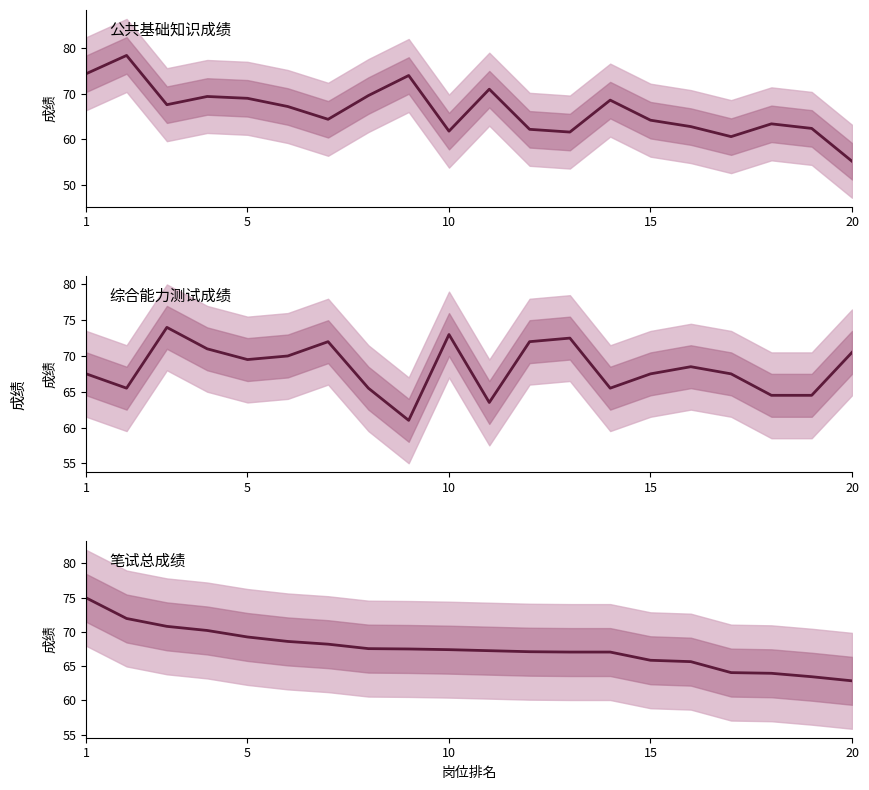

How many interior local peaks does the 公共基础知识成绩 series have?

6